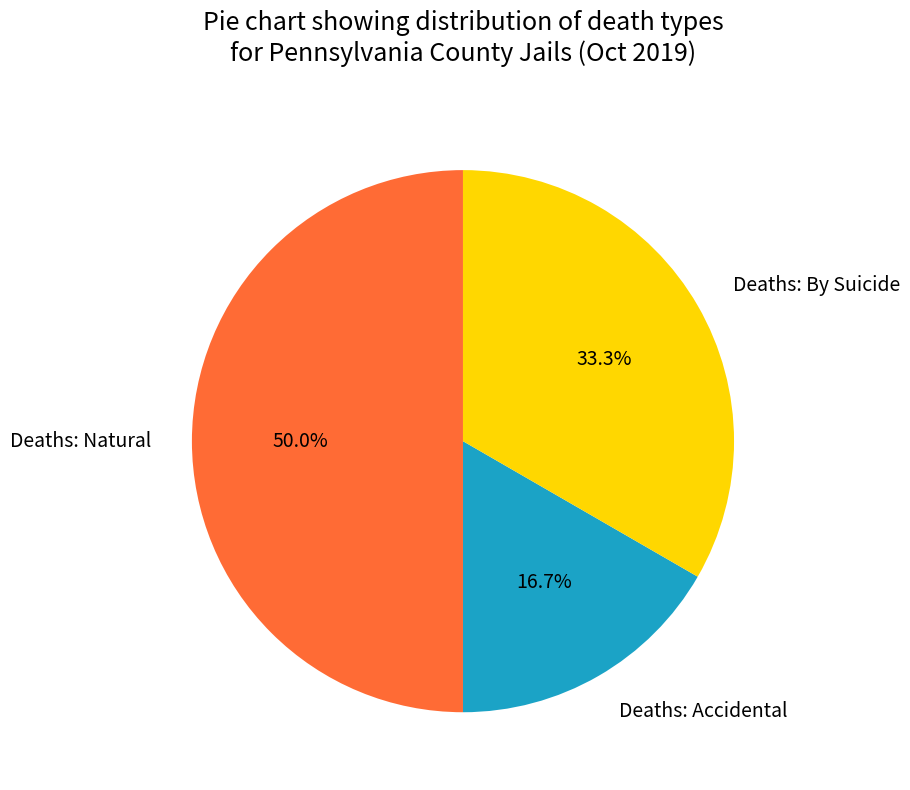

Does Deaths: Accidental represent more than half of the total?

No